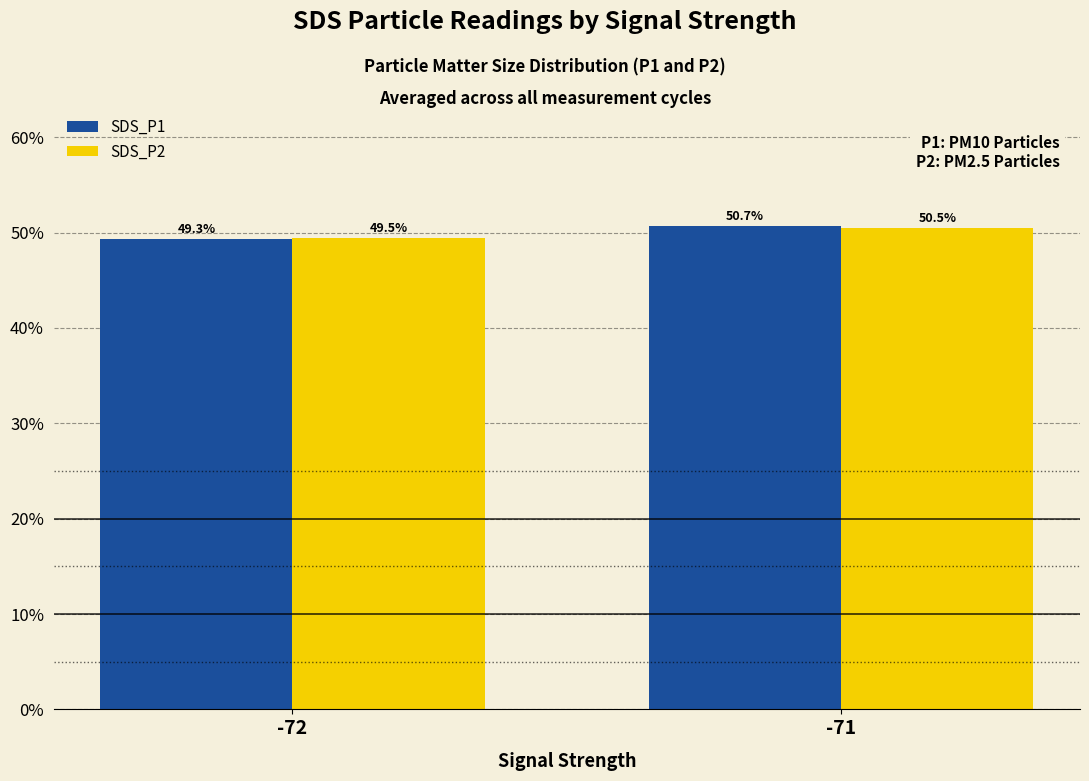

What is the value of the SDS_P2 bar at the 2nd from the left?

50.5